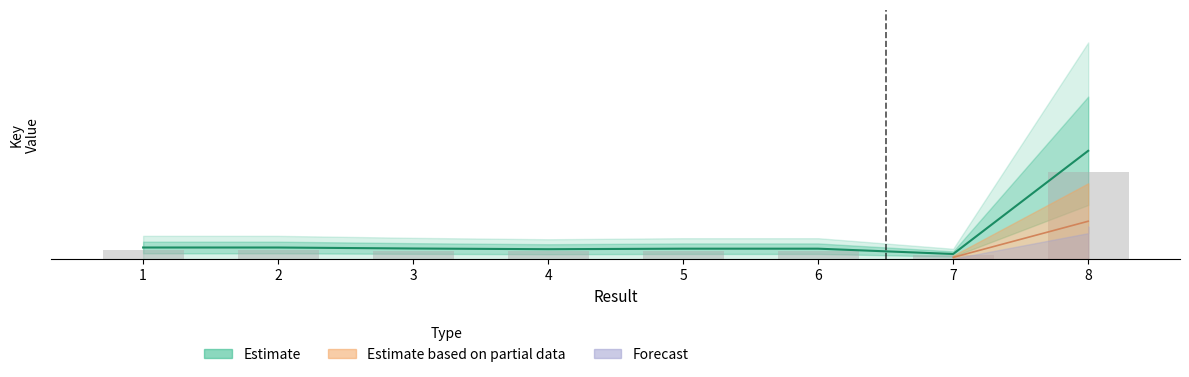

What is the sum of all values?

1734746401.0